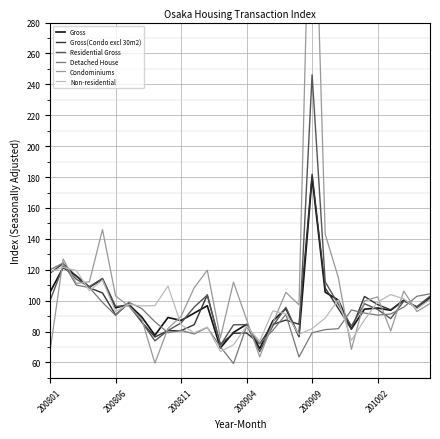

Reading left to right, what are all the values shown in this chart?

Gross: 105.6	121.5	116.0	108.8	113.9	95.4	97.6	89.4	77.6	89.1	87.2	91.9	96.7	69.4	79.5	84.7	69.0	86.8	94.9	77.0	179.8	105.5	100.4	81.7	94.5	95.2	93.8	100.3	95.6	102.2
Gross(Condo excl 30m2): 117.8	124.0	115.8	108.4	105.0	90.8	98.3	86.0	76.5	80.5	80.6	84.4	103.7	71.7	78.9	79.1	72.1	84.6	87.4	84.7	181.8	108.2	95.0	81.5	102.7	97.5	94.1	100.2	95.9	101.0
Residential Gross: 100.1	122.4	113.9	109.0	114.4	96.3	96.8	86.3	74.0	80.7	85.6	95.8	103.6	71.1	84.4	84.5	67.0	83.6	95.7	76.6	246.2	112.2	97.7	83.6	98.0	94.3	88.4	99.7	96.2	102.9
Detached House: 120.0	124.4	110.1	108.5	98.9	90.5	99.0	94.9	86.4	79.2	80.8	78.5	82.6	70.1	59.3	83.4	72.2	80.7	91.1	63.5	79.2	81.3	81.8	94.0	92.0	90.7	91.3	95.8	102.8	104.4
Condominiums: 67.5	127.0	111.2	112.2	146.0	103.1	96.6	88.0	59.5	82.0	89.8	108.3	119.7	75.9	112.0	87.8	63.6	85.5	105.4	97.2	433.3	143.0	115.0	68.4	99.9	102.4	80.4	106.2	93.0	98.2
Non-residential: 118.7	121.5	119.5	106.4	113.4	93.0	97.6	96.6	96.8	109.4	84.4	79.2	82.9	67.1	71.4	83.6	73.7	93.3	91.5	78.2	81.9	88.8	100.5	74.3	87.6	99.1	104.0	101.1	94.6	100.8